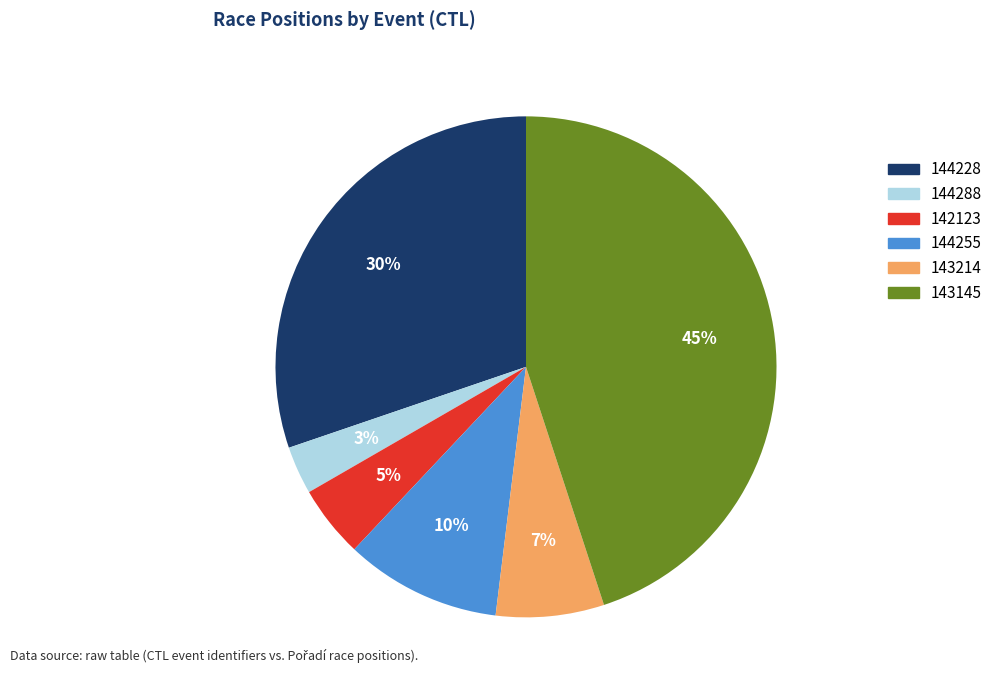

Does 144255 account for over 50% of the chart?

No